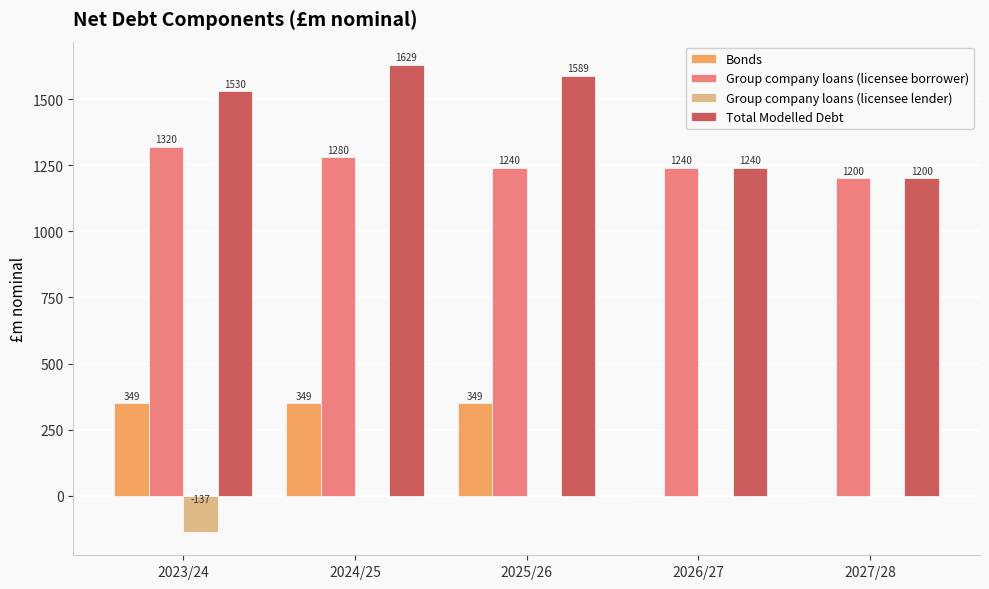

What is the highest value of the Group company loans (licensee borrower) series?

1320.0